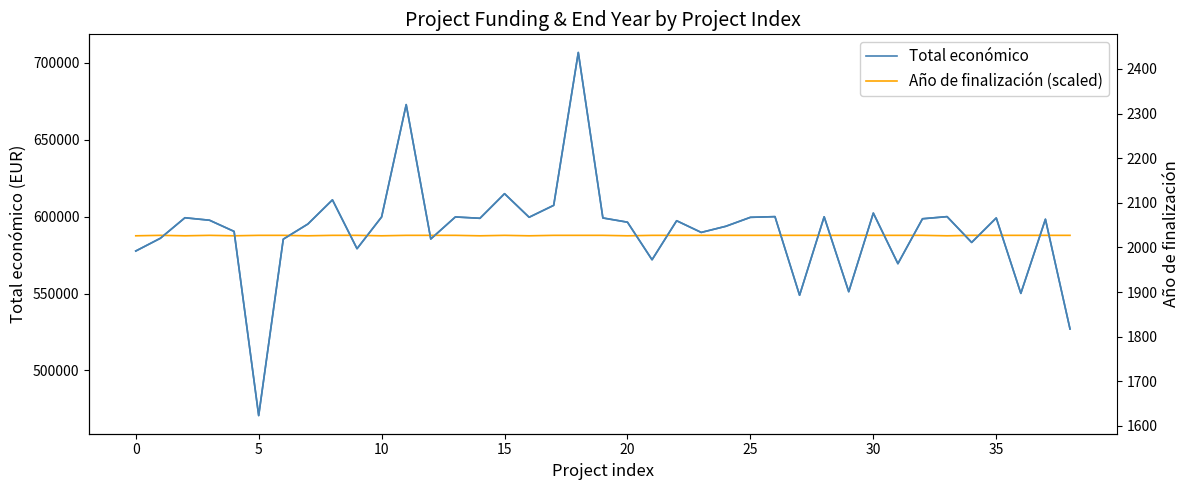

Which series has the largest total across all categories?

Total económico